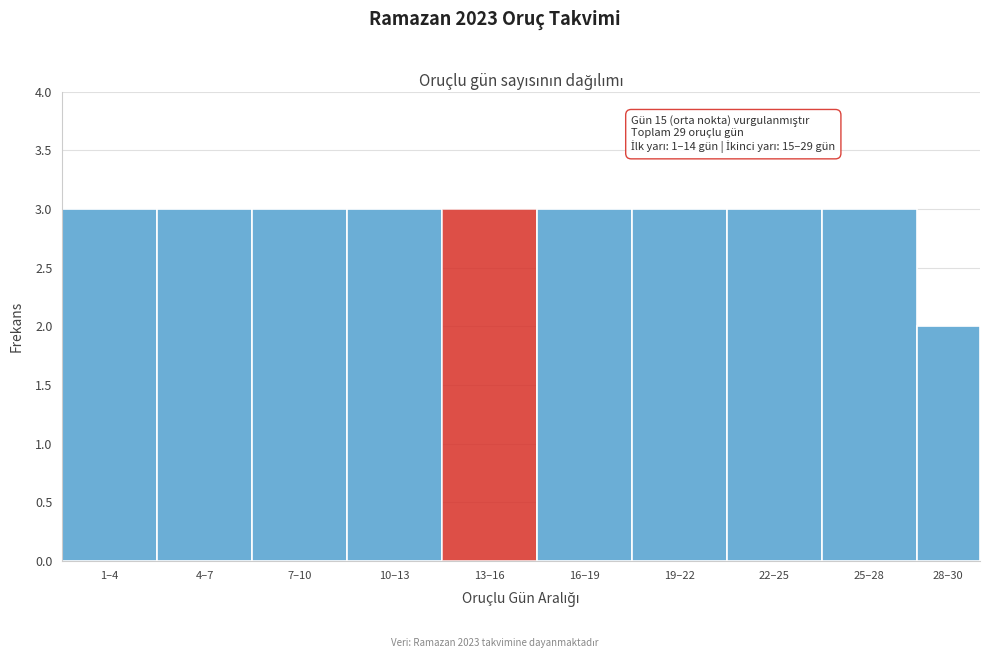

Reading left to right, transcribe all the data shown in this chart.

3	3	3	3	3	3	3	3	3	2